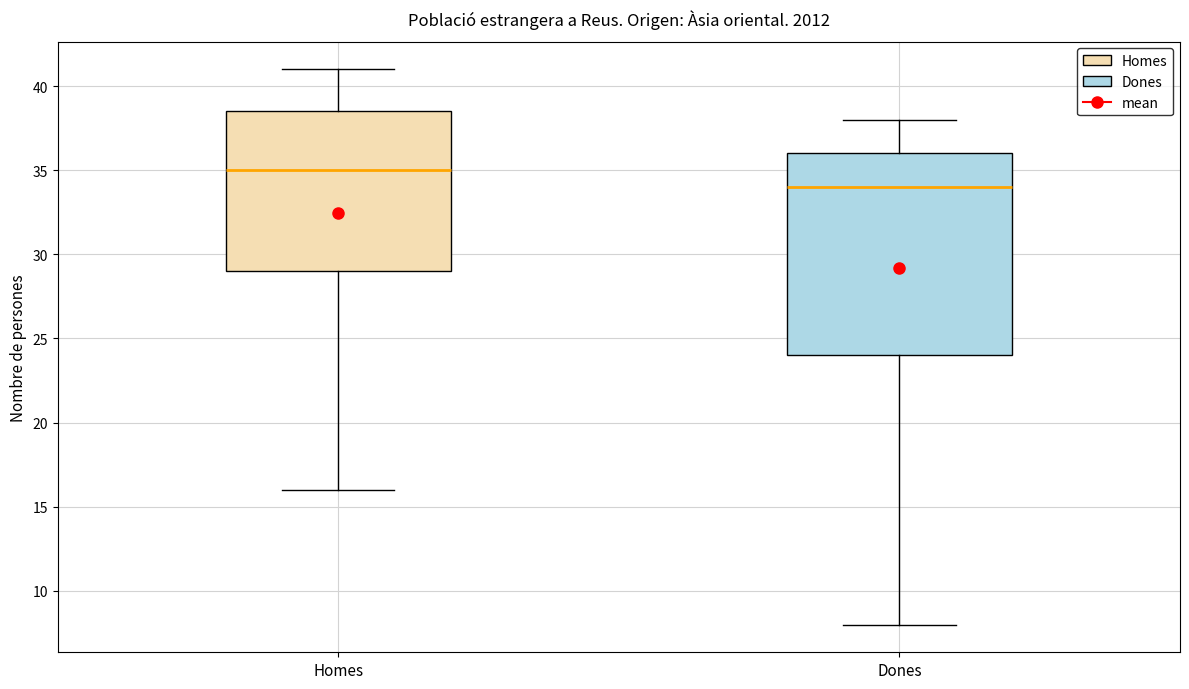

Reading left to right, transcribe this box plot: for each box, give where its median line is, the range the box spans, and where its two whiskers end, as read against the y-axis. The values are not printed on the chart, so give them approximately, as read against the axis.

Homes: median 35.0, box 29.0 to 38.5, whiskers 16.0 to 41.0
Dones: median 34.0, box 24.0 to 36.0, whiskers 8.0 to 38.0